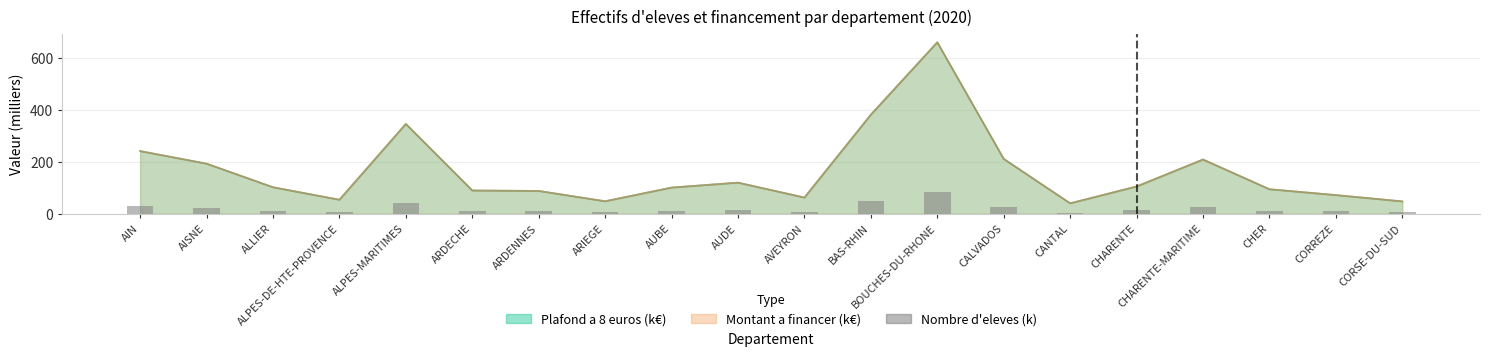

Reading left to right, transcribe all the data shown in this chart.

AIN=30.3	AISNE=24.2	ALLIER=12.8	ALPES-DE-HTE-PROVENCE=6.8	ALPES-MARITIMES=43.4	ARDECHE=11.3	ARDENNES=11.1	ARIEGE=6.1	AUBE=12.7	AUDE=15.1	AVEYRON=7.9	BAS-RHIN=47.8	BOUCHES-DU-RHONE=82.8	CALVADOS=26.5	CANTAL=5.1	CHARENTE=13.2	CHARENTE-MARITIME=26.2	CHER=11.9	CORREZE=9.1	CORSE-DU-SUD=6.0